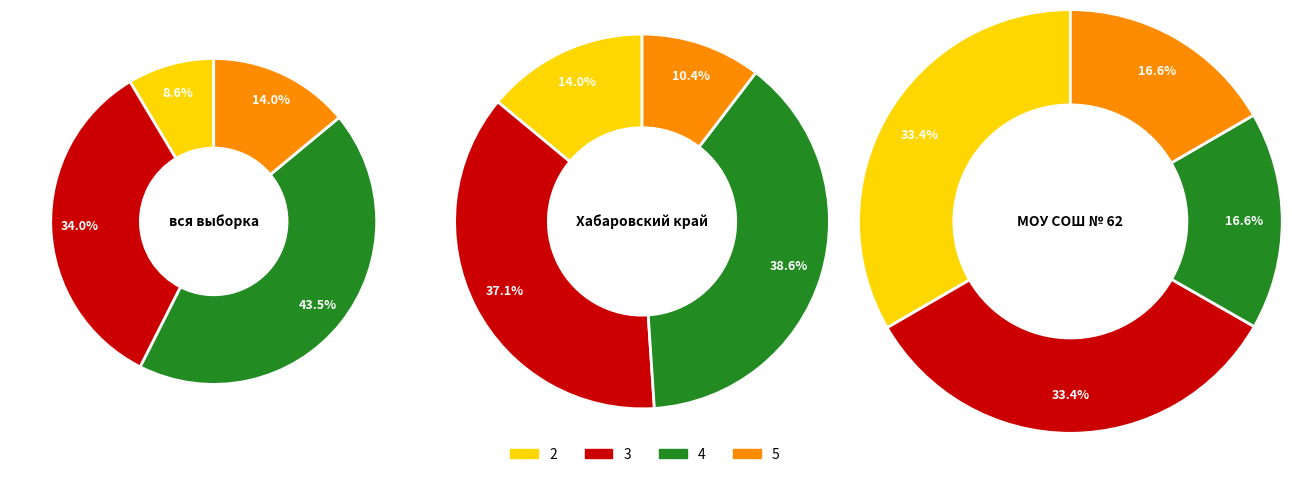

To the nearest percent, what is the difference between the 2 and 5 slice percentages?

17%